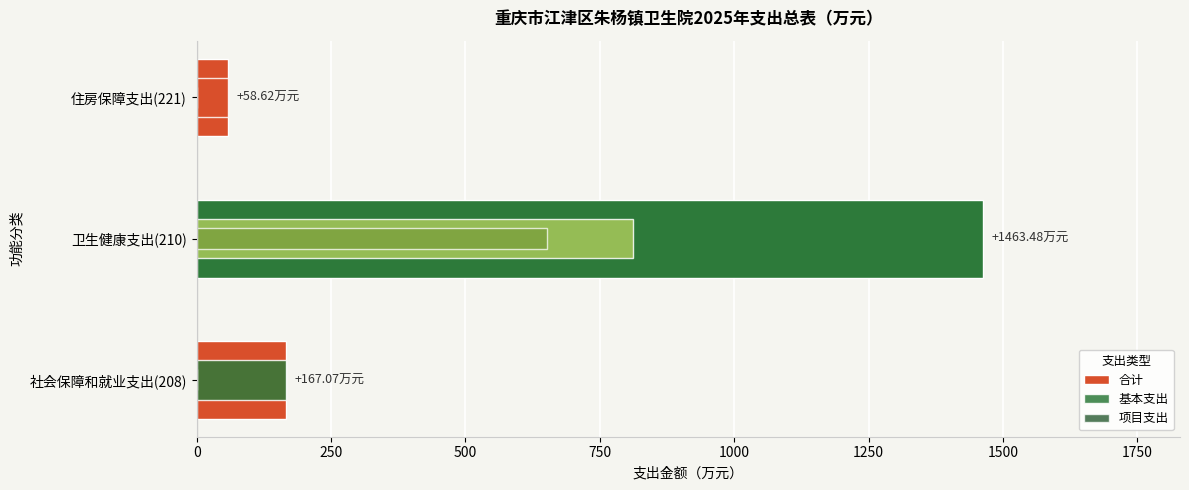

What is the lowest value of the 基本支出 series?

58.6